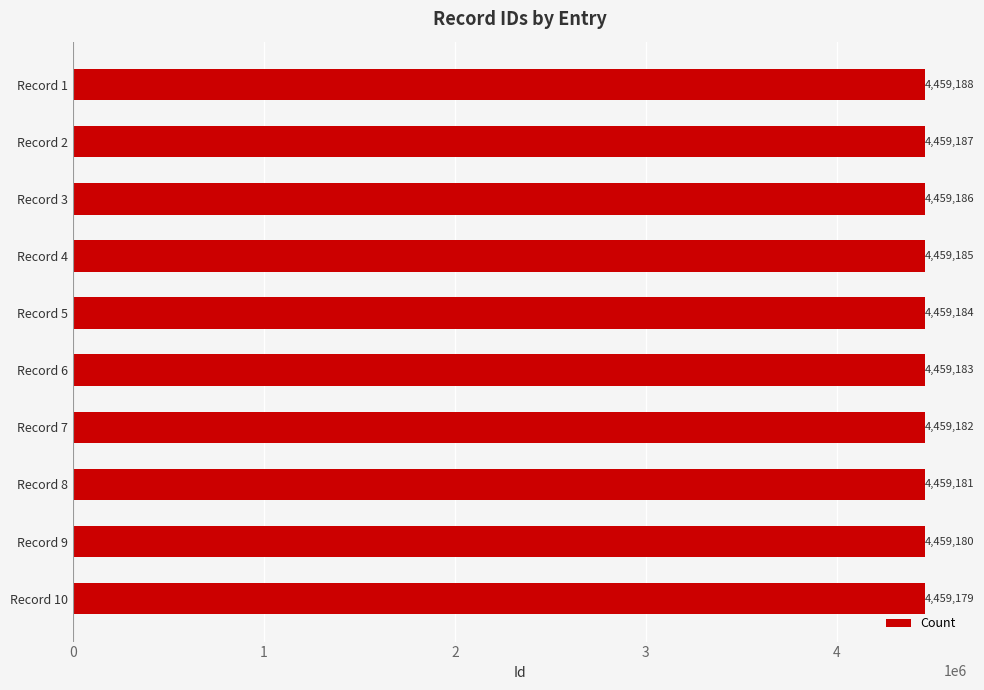

Reading top to bottom, list all the values displayed in this chart.

Record 1=4459188	Record 2=4459187	Record 3=4459186	Record 4=4459185	Record 5=4459184	Record 6=4459183	Record 7=4459182	Record 8=4459181	Record 9=4459180	Record 10=4459179